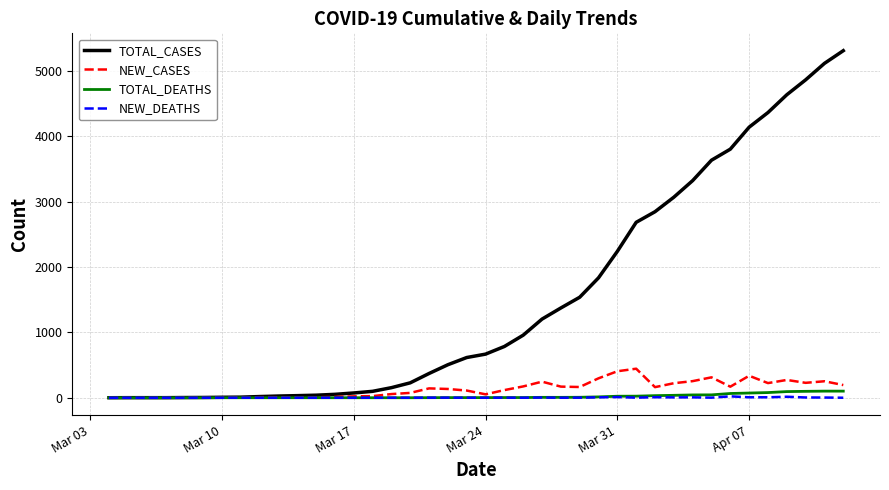

Which series has the largest total across all categories?

TOTAL_CASES